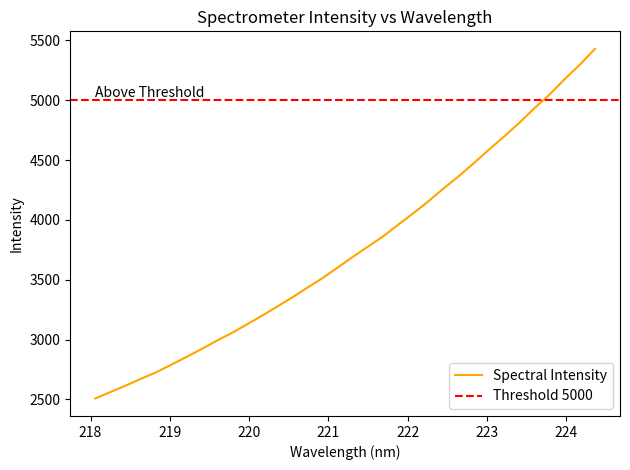

What is the change in value from 220.5444 to 220.7354?

+82.1